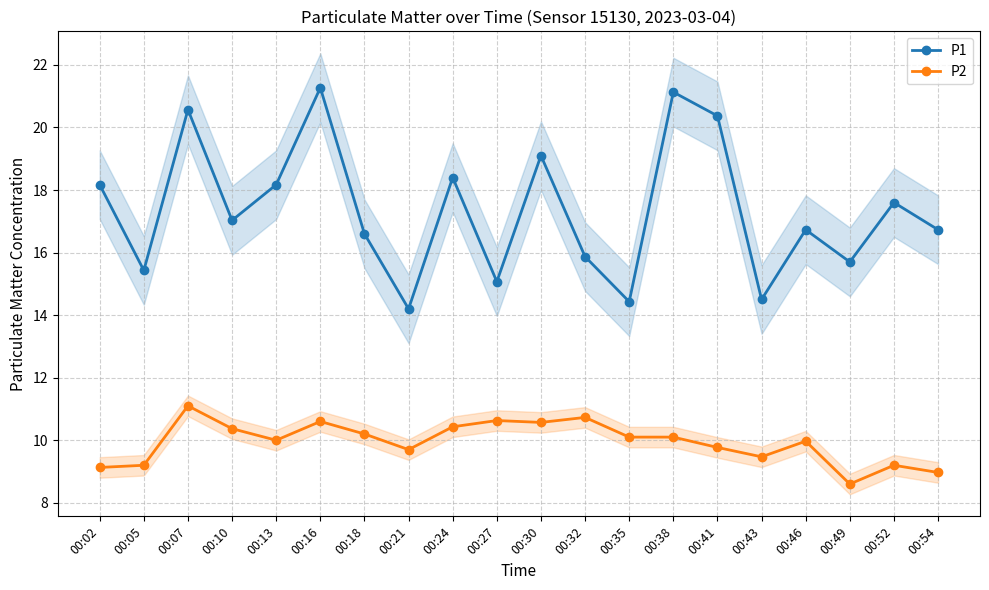

At 00:38, list the series in order from smallest to largest.

P2, P1